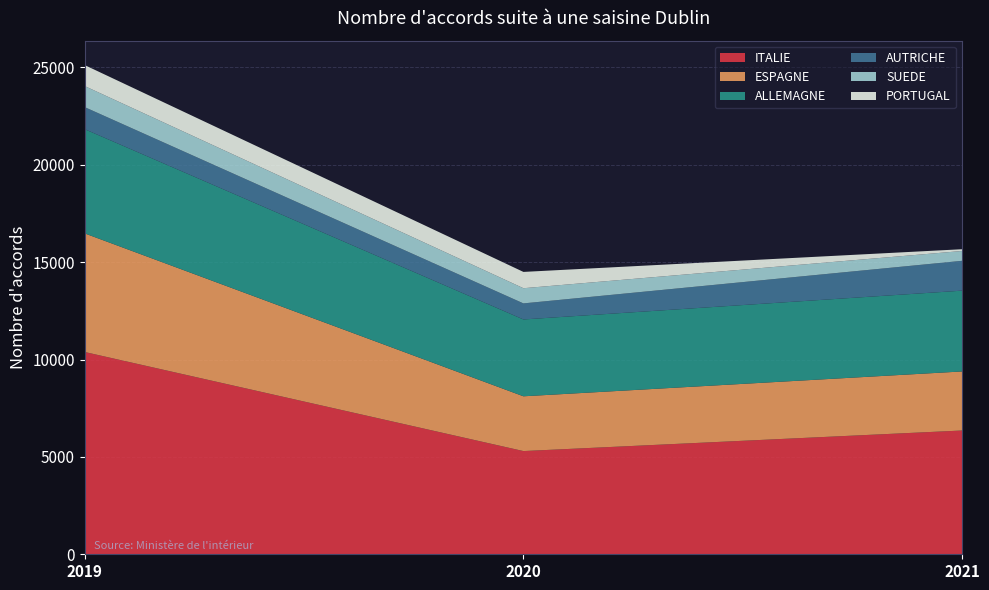

Reading left to right, extract all data points from this chart.

ITALIE: 10385	5299	6355
ESPAGNE: 6088	2812	3032
ALLEMAGNE: 5351	3945	4148
AUTRICHE: 1132	825	1532
SUEDE: 1081	779	504
PORTUGAL: 1077	837	91